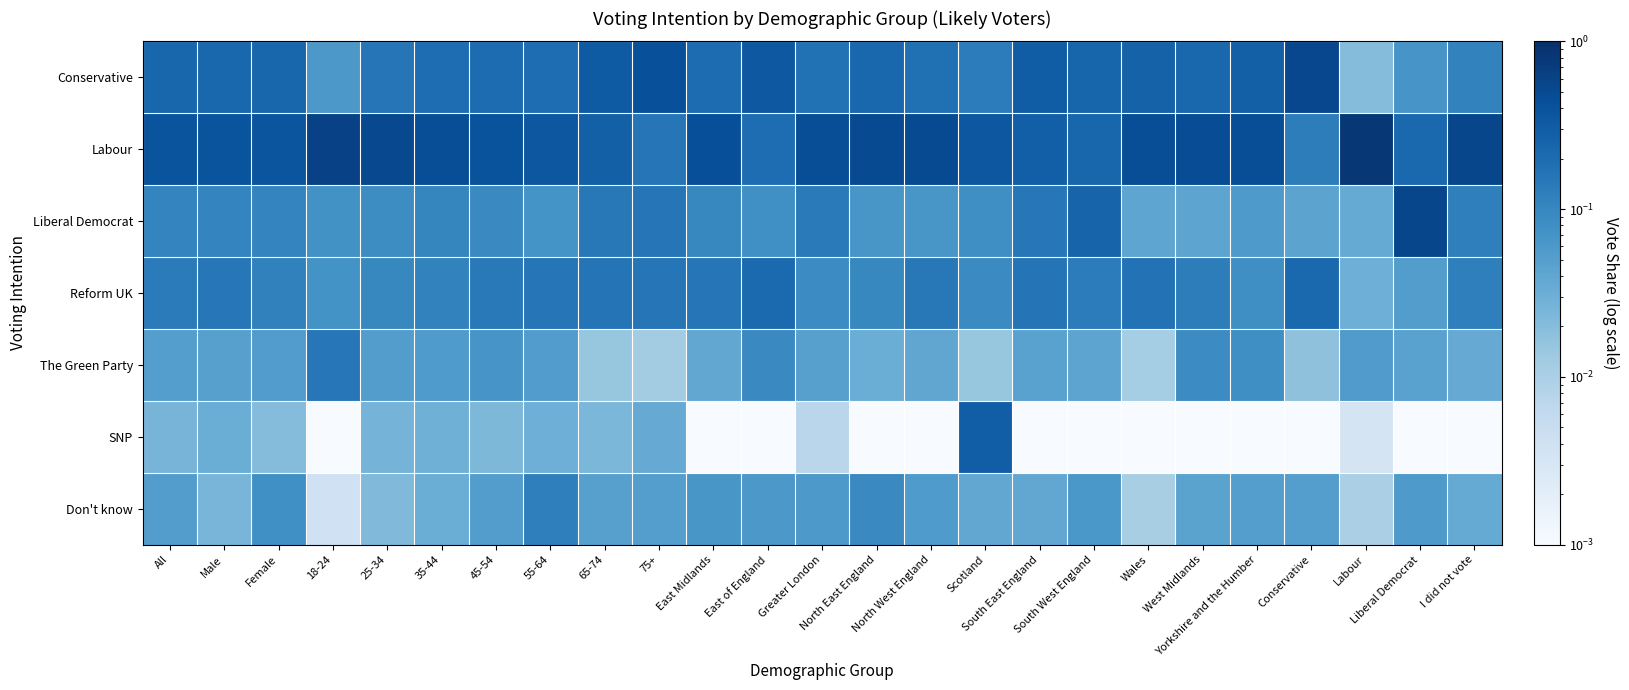

How many series are shown in this chart?

7